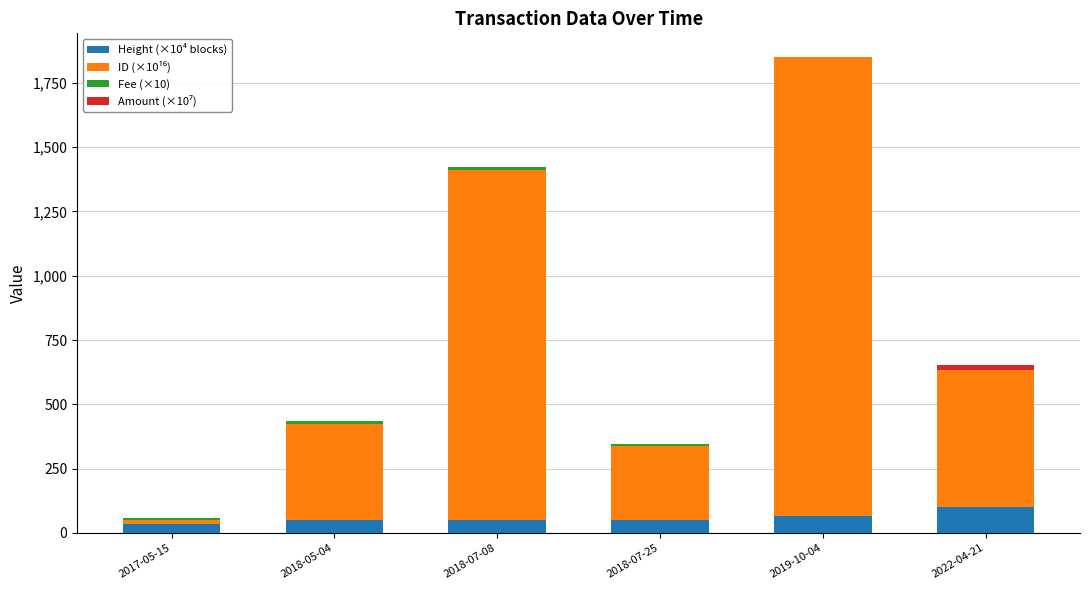

What is the maximum value for Height (×10⁴ blocks)?

100.6